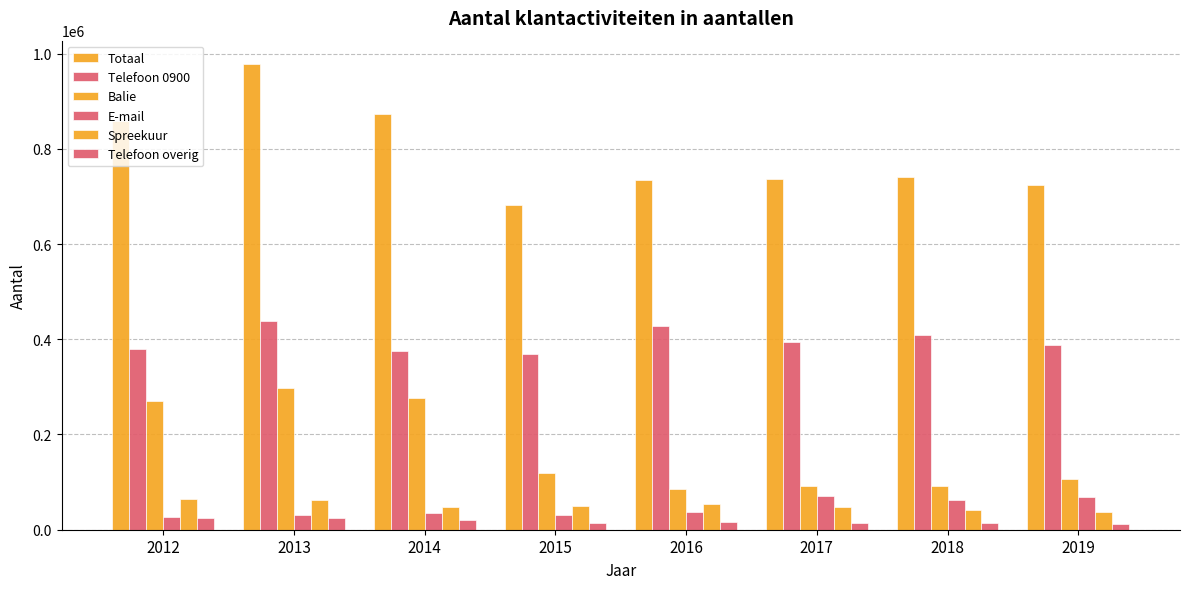

Between 2018 and 2019, which series saw the biggest shift?

Telefoon 0900